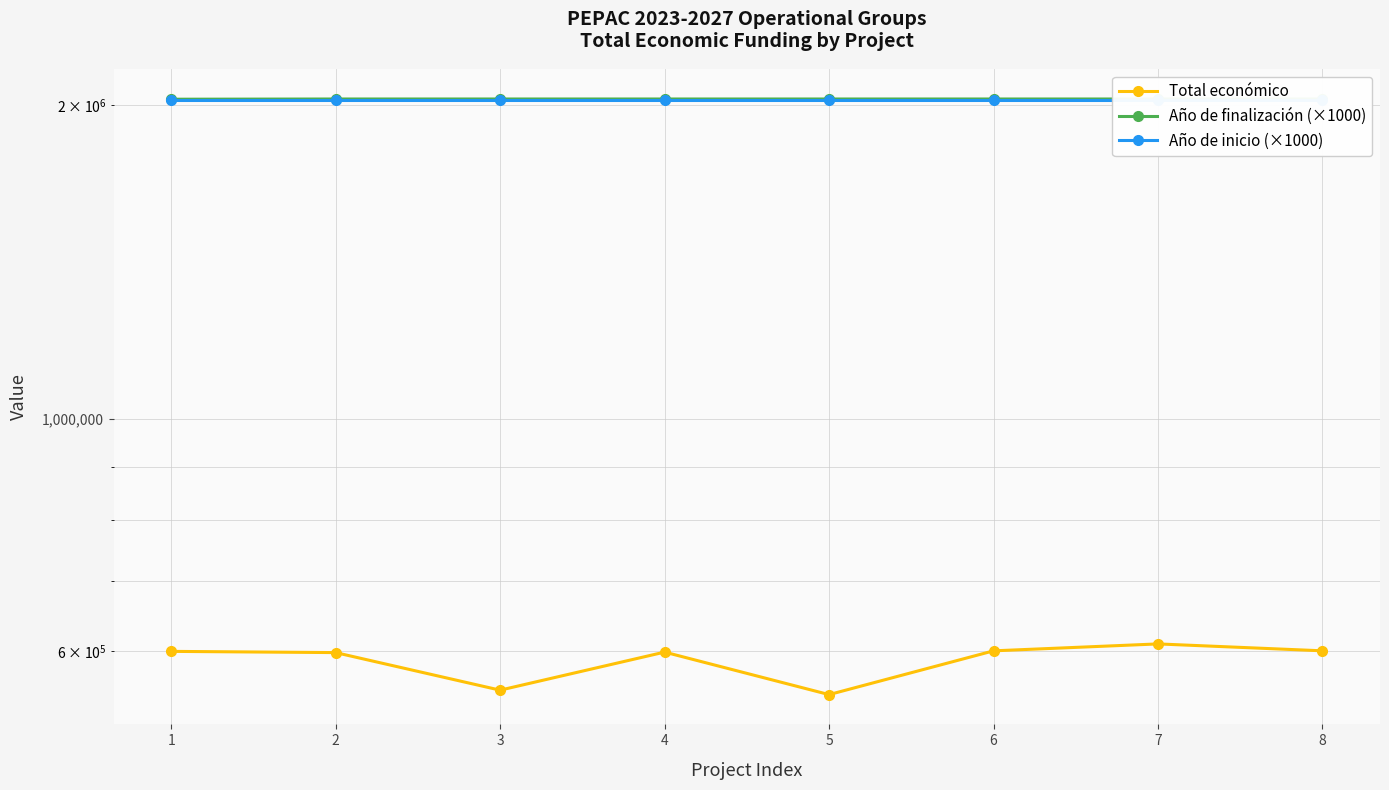

Reading left to right, what are all the values shown in this chart?

Total económico: 599262	597651	550111	598303	544746	599960	609206	600000
Año de finalización (×1000): 2026000	2027000	2027000	2027000	2027000	2027000	2027000	2027000
Año de inicio (×1000): 2024000	2024000	2024000	2024000	2024000	2024000	2024000	2024000